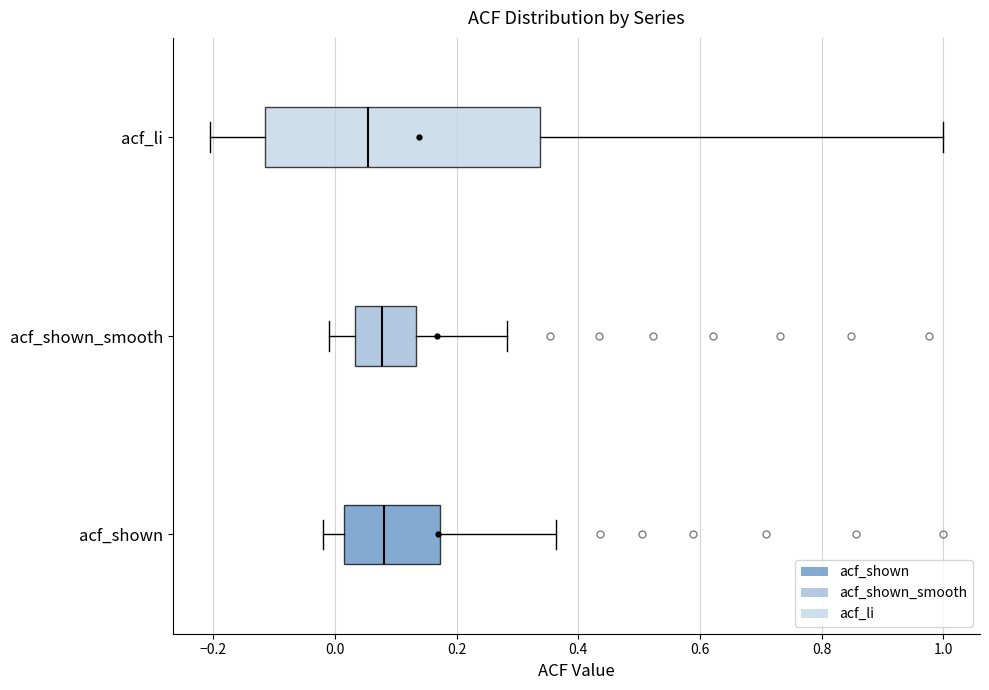

Which box has the furthest to the left median line?

acf_li